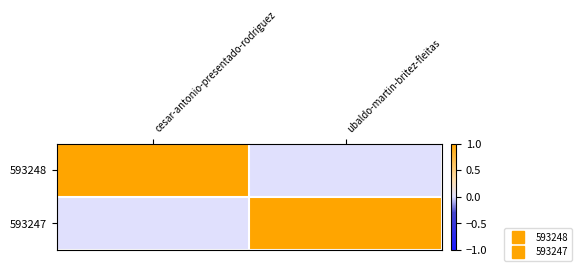

Rank the series by their maximum value, from highest to lowest.

593248, 593247